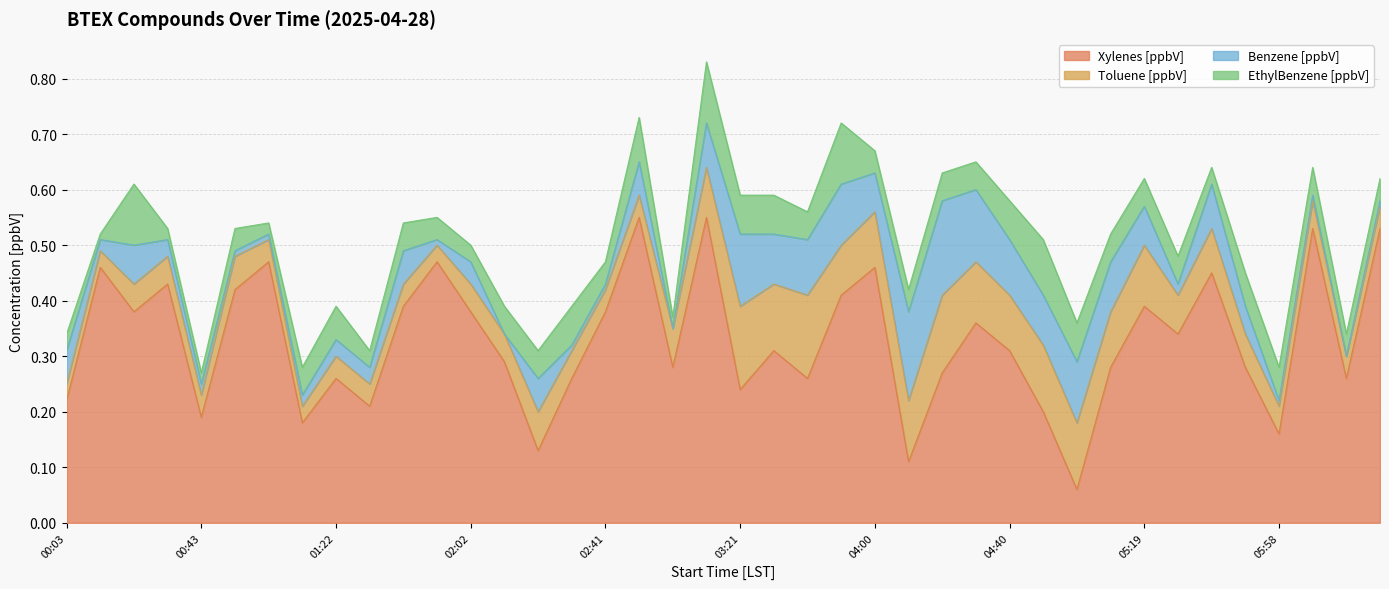

How many positive values does the Benzene [ppbV] series have?

37